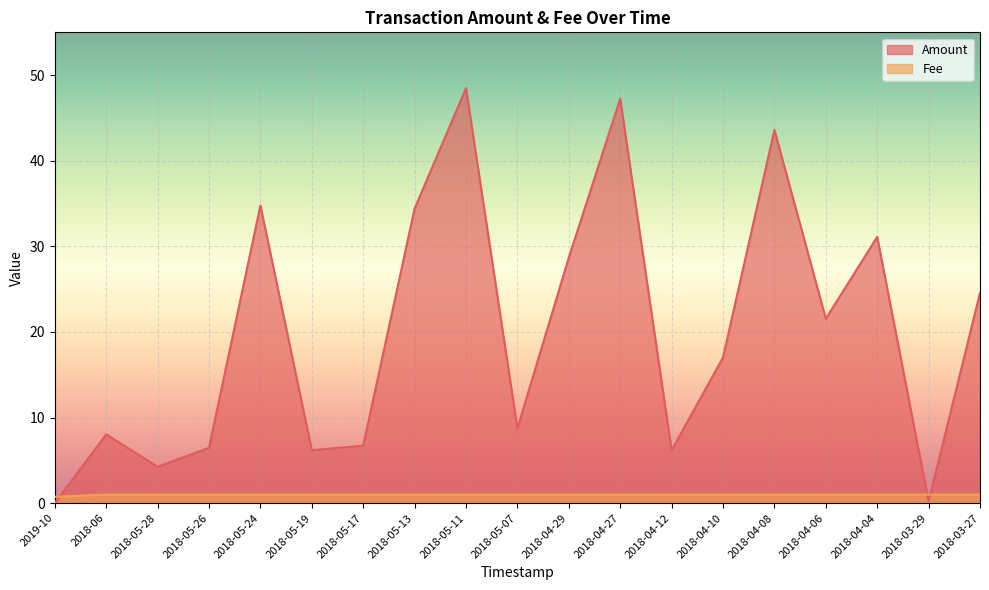

List the labels in order of Fee value, largest first.

2018-06, 2018-05-28, 2018-05-26, 2018-05-24, 2018-05-19, 2018-05-17, 2018-05-13, 2018-05-11, 2018-05-07, 2018-04-29, 2018-04-27, 2018-04-12, 2018-04-10, 2018-04-08, 2018-04-06, 2018-04-04, 2018-03-29, 2018-03-27, 2019-10